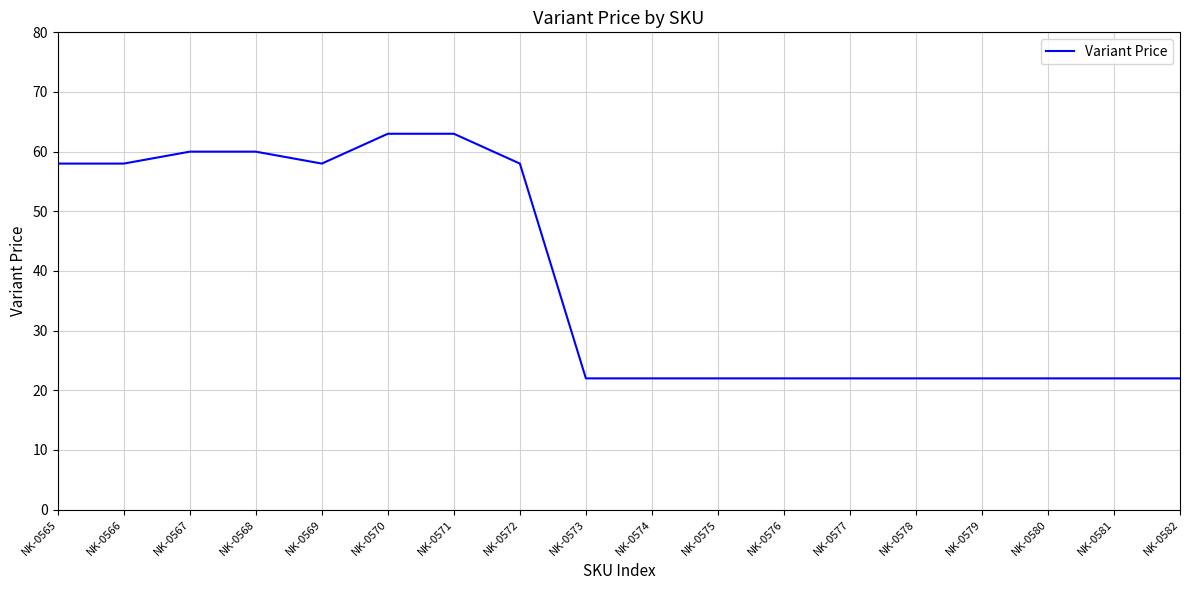

What is the change in value from NK-0571 to NK-0575?

-41